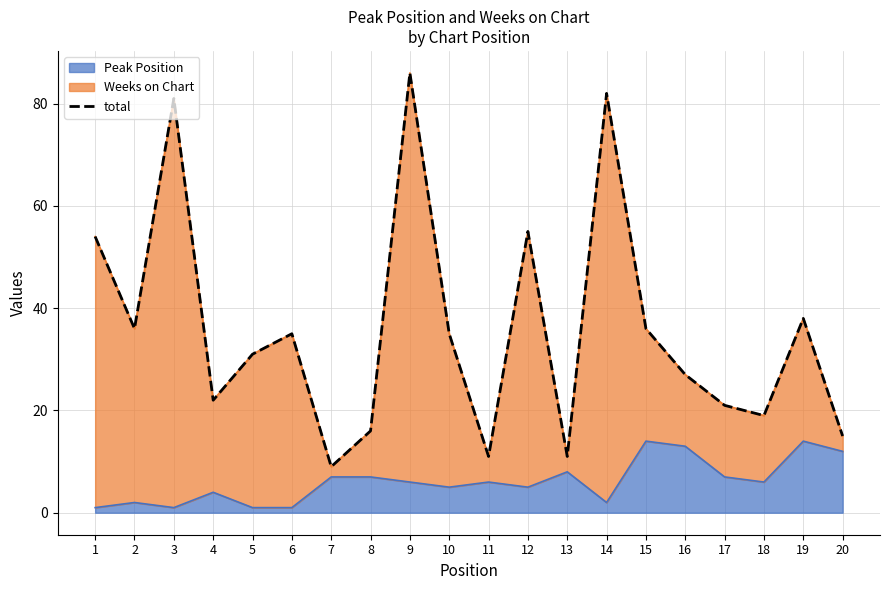

What is the maximum value shown in the chart?

86